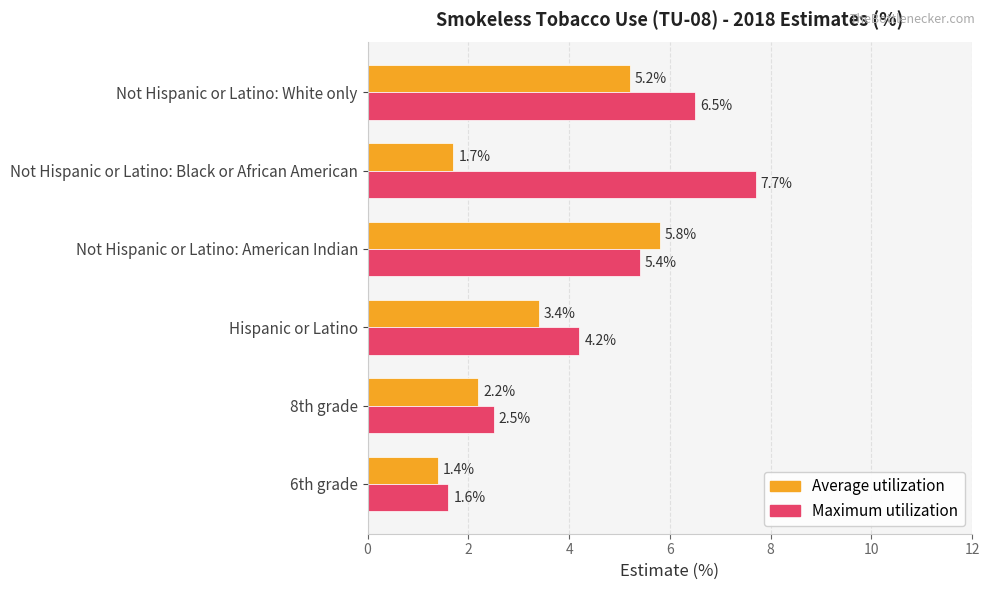

What is the sum of all Average utilization values?

19.7